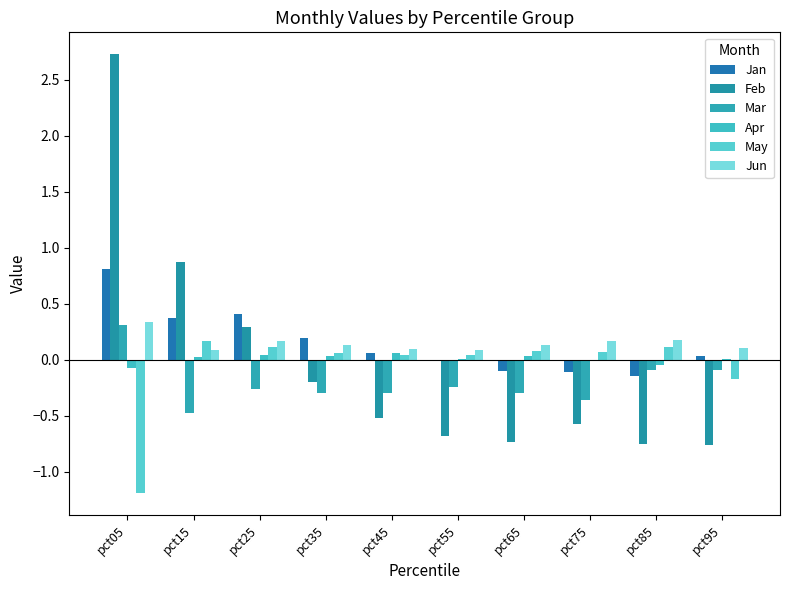

What is the total value across all series at pct85?

-0.7